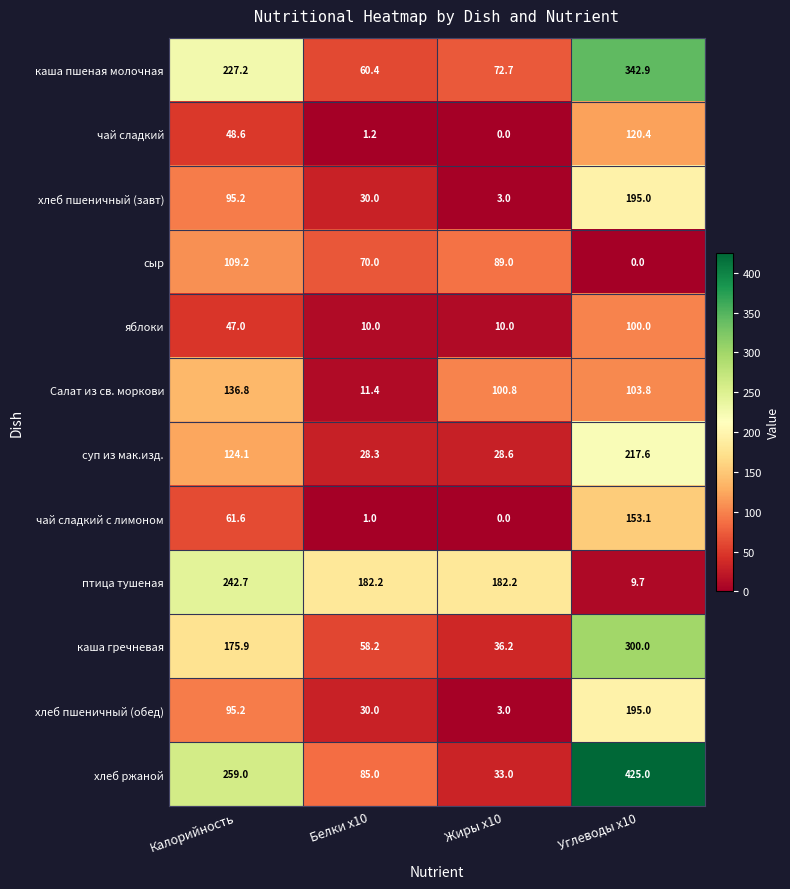

Where is суп из мак.изд. nearest to the value 122?

Калорийность